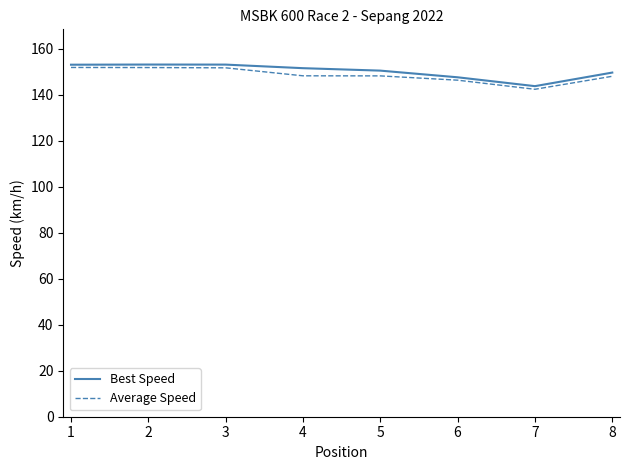

The Average Speed series shows 257.4 at 1. True or false?

False